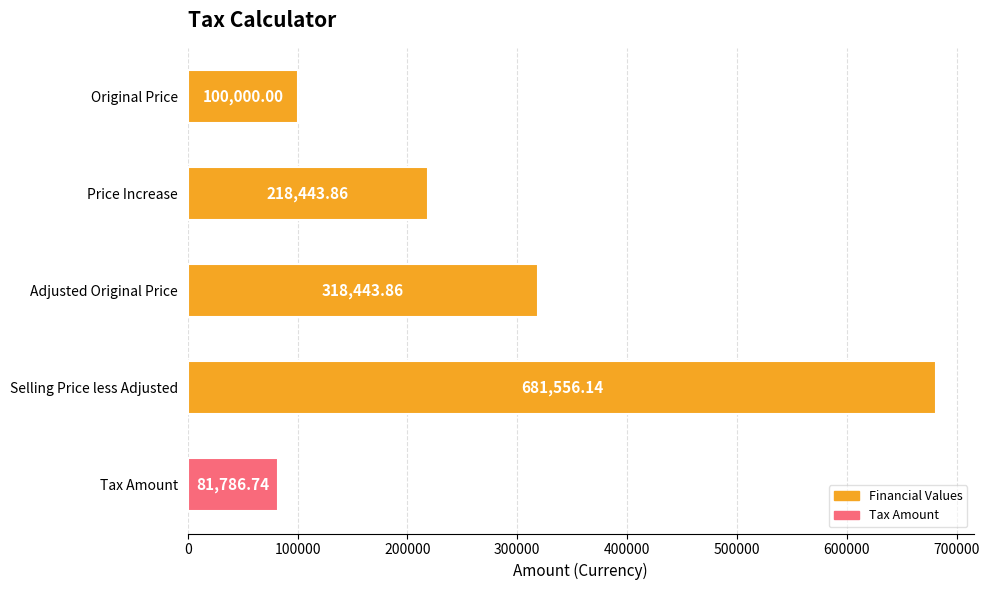

Approximately how many times larger is the value at Selling Price less Adjusted compared to Adjusted Original Price?

2.1